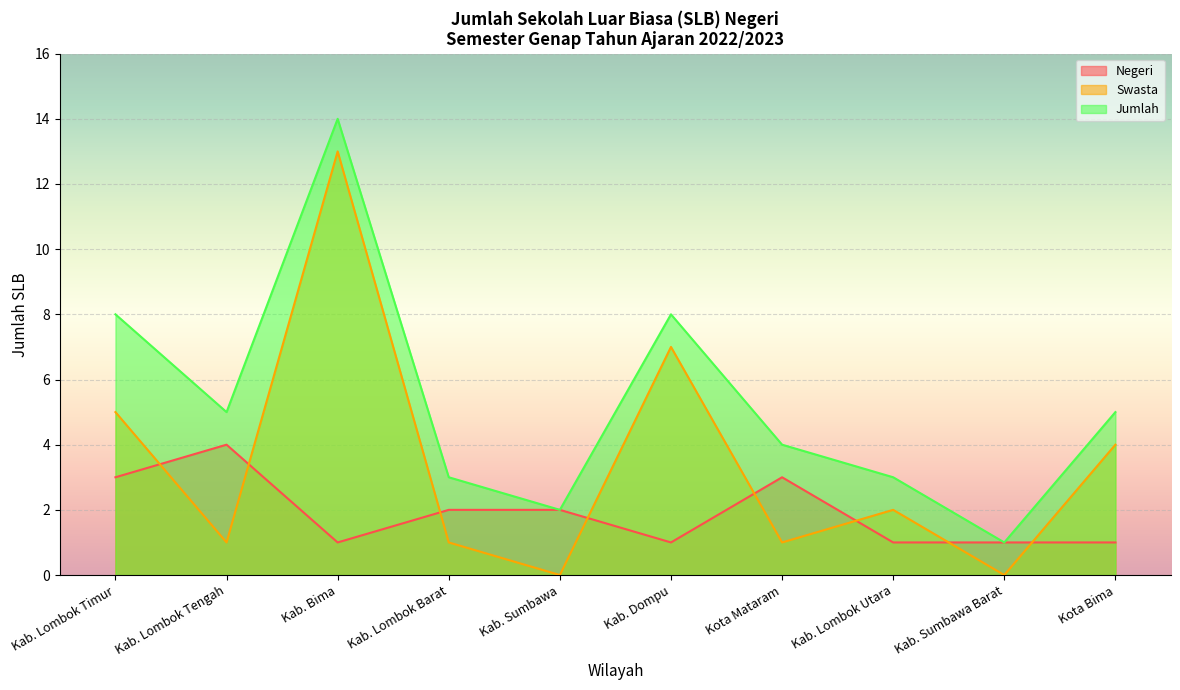

True or false: Jumlah has more than 1 interior local peaks.

True